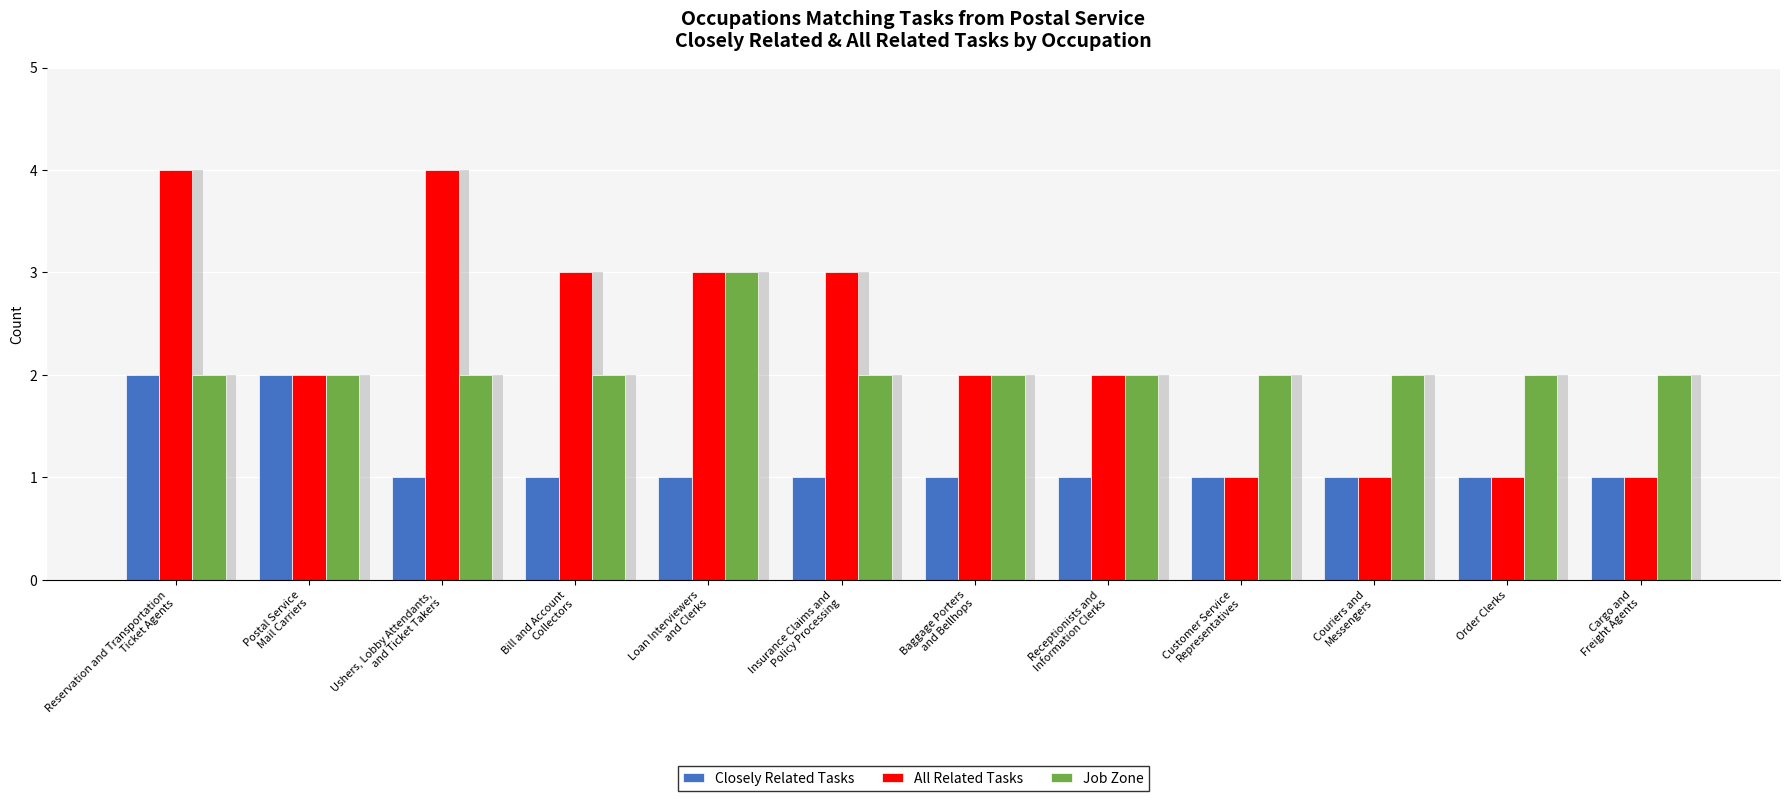

The value of Job Zone at Baggage Porters
and Bellhops is 1. True or false?

False